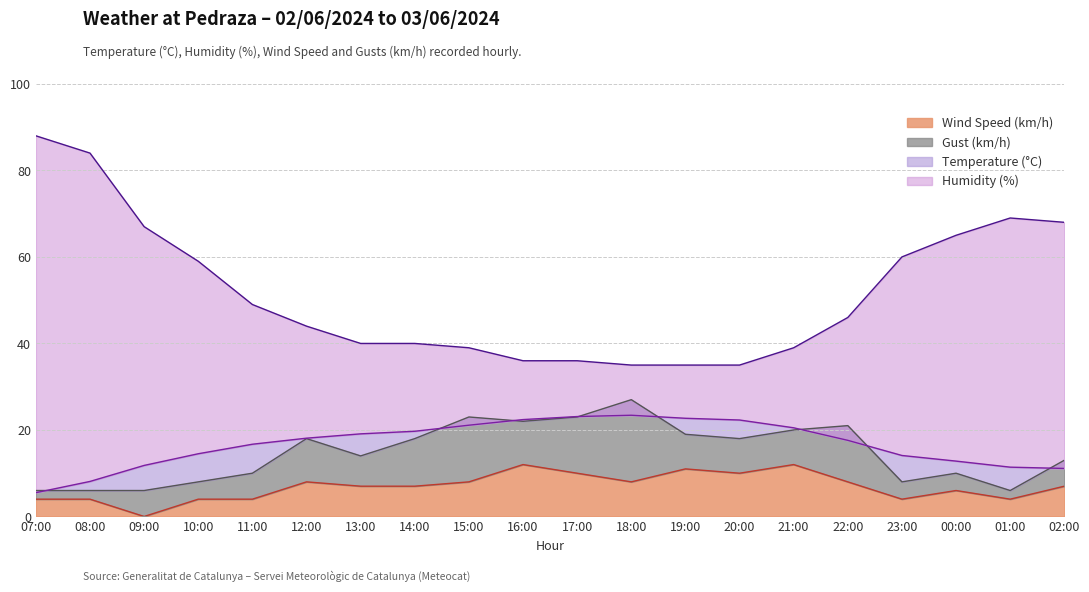

What position from the left is 02:00?

20